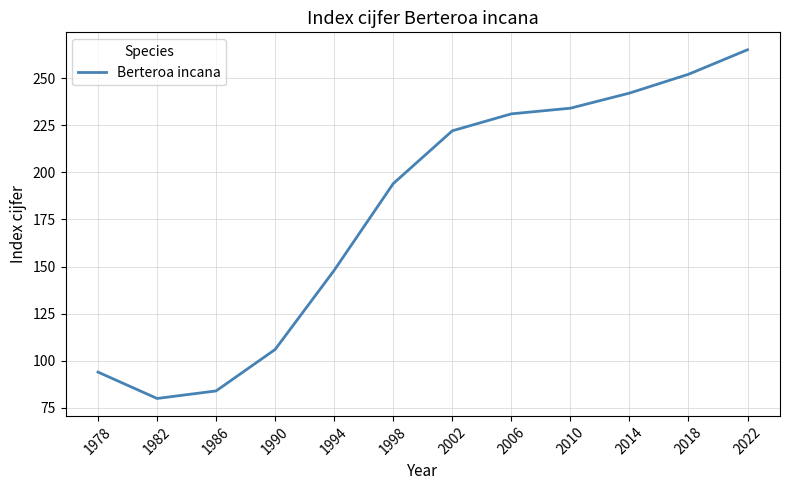

How many interior local valleys (lower than both neighbors) does the data have?

1